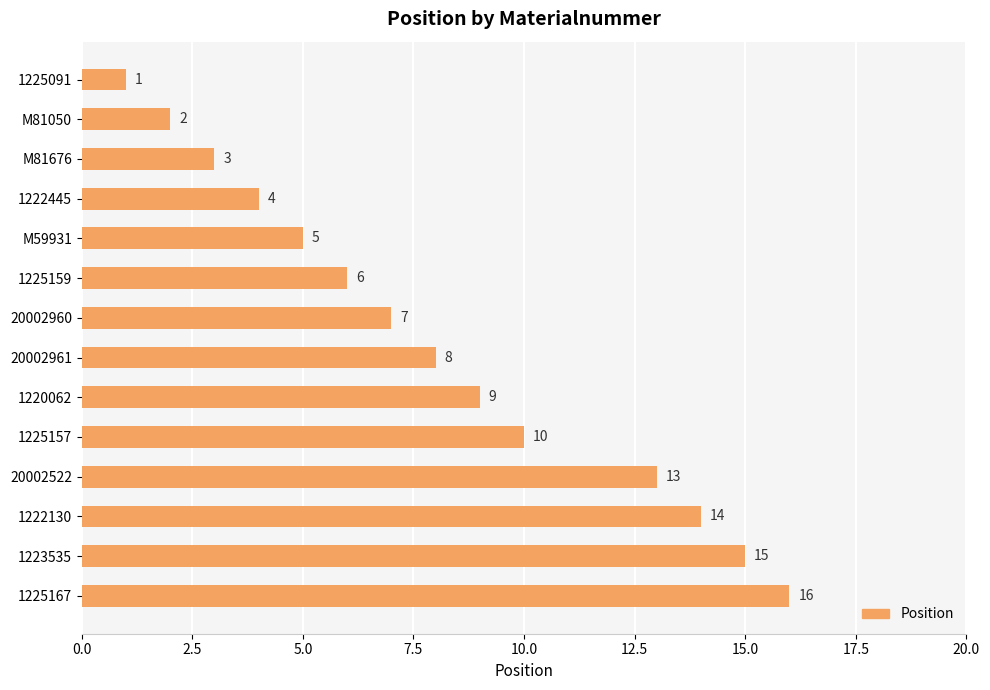

Rank the categories by value from highest to lowest.

1225167, 1223535, 1222130, 20002522, 1225157, 1220062, 20002961, 20002960, 1225159, M59931, 1222445, M81676, M81050, 1225091